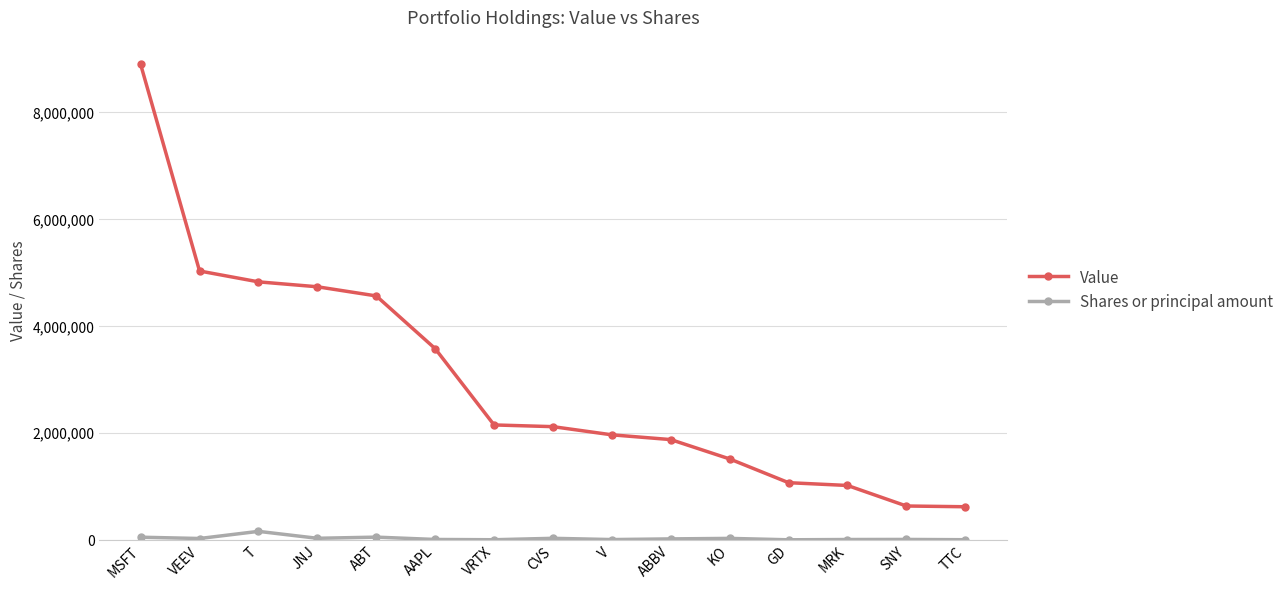

Is the value of Value at GD greater than the value of Shares or principal amount at ABT?

Yes